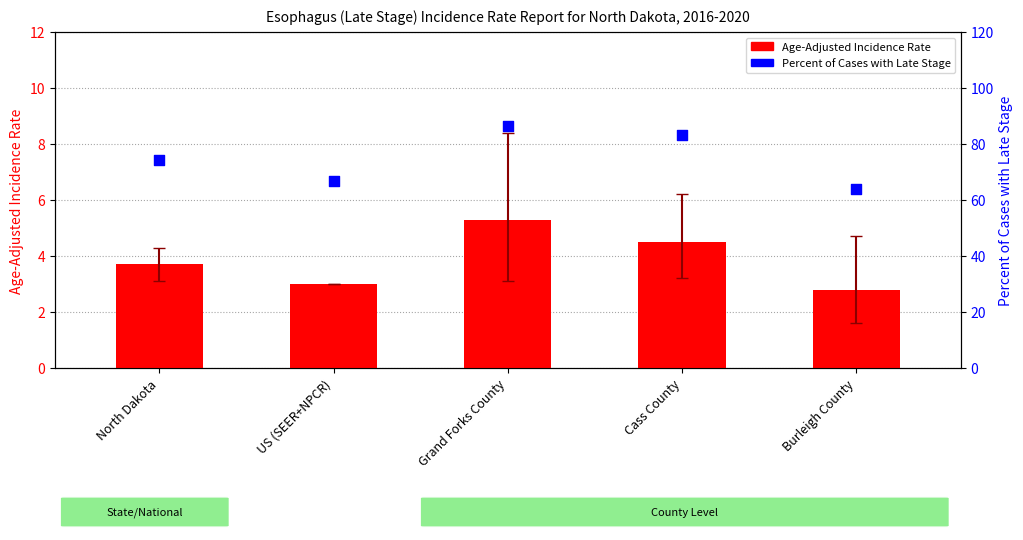

Is the value of Percent of Cases with Late Stage at Cass County greater than the value of Age-Adjusted Incidence Rate at Burleigh County?

Yes